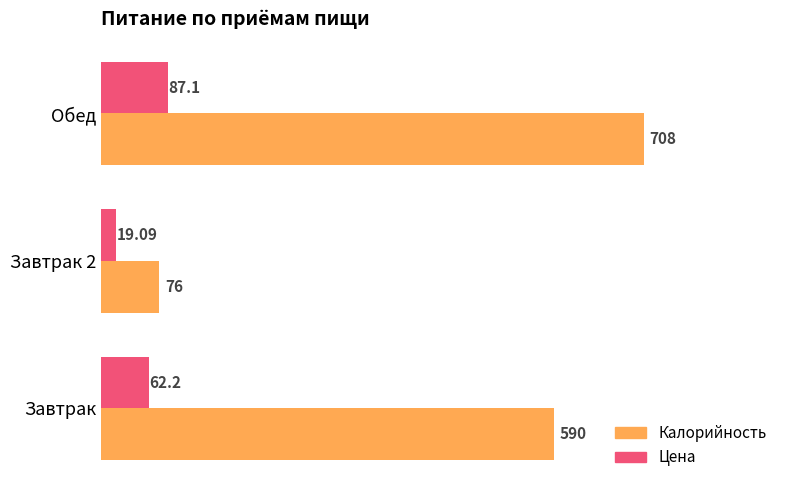

At which label is Цена closest to 53?

Завтрак